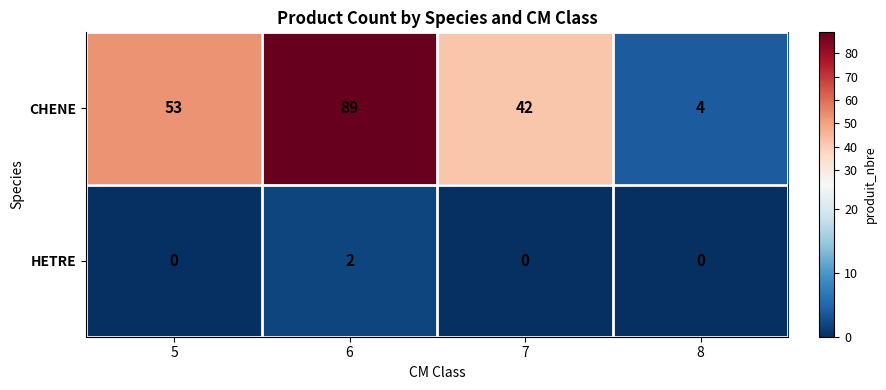

Reading left to right, what are all the values shown in this chart?

CHENE: 5=53	6=89	7=42	8=4
HETRE: 5=0	6=2	7=0	8=0